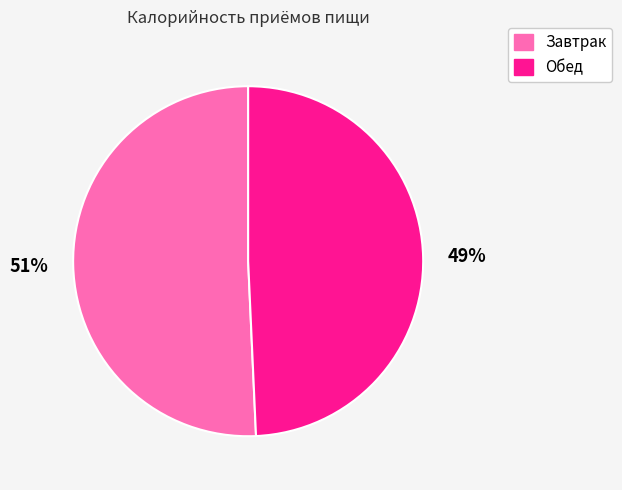

Between Обед and Завтрак, which is larger?

Завтрак